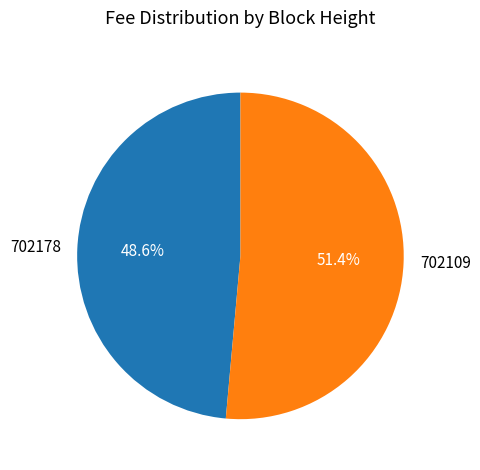

How many slices are in this pie chart?

2